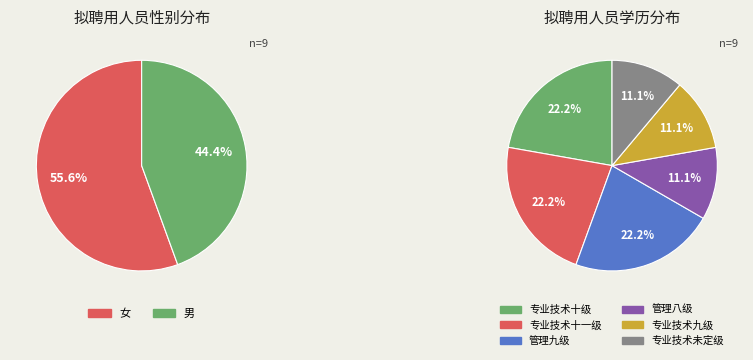

Combined, do 女 and 男 account for over 50%?

Yes